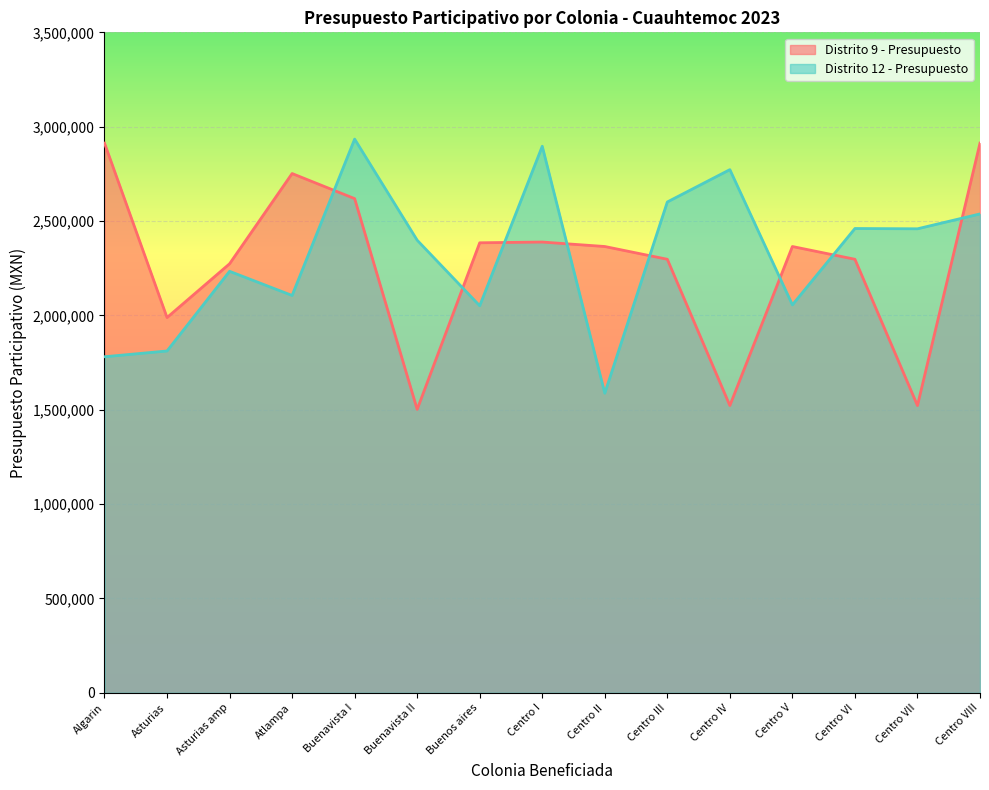

What is the sum of all Distrito 9 - Presupuesto values?

34103692